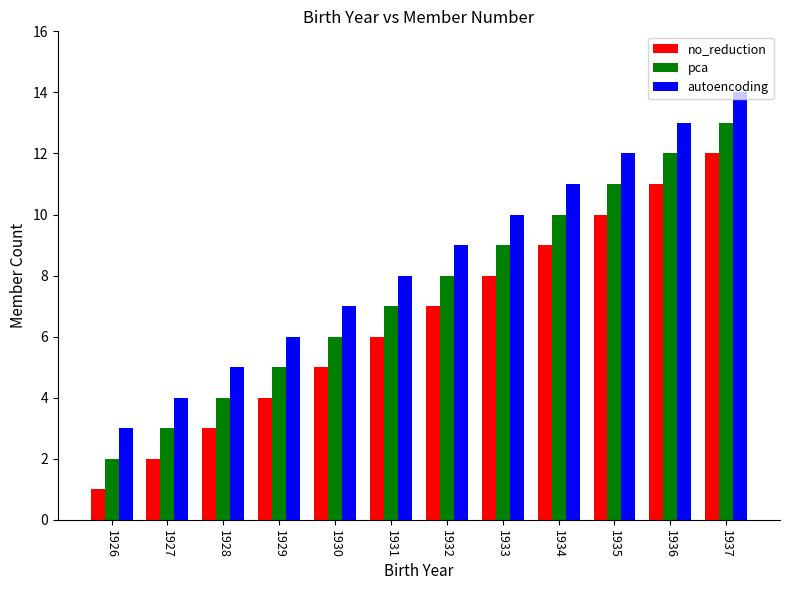

What is the difference between the maximum and minimum values in the no_reduction series?

11